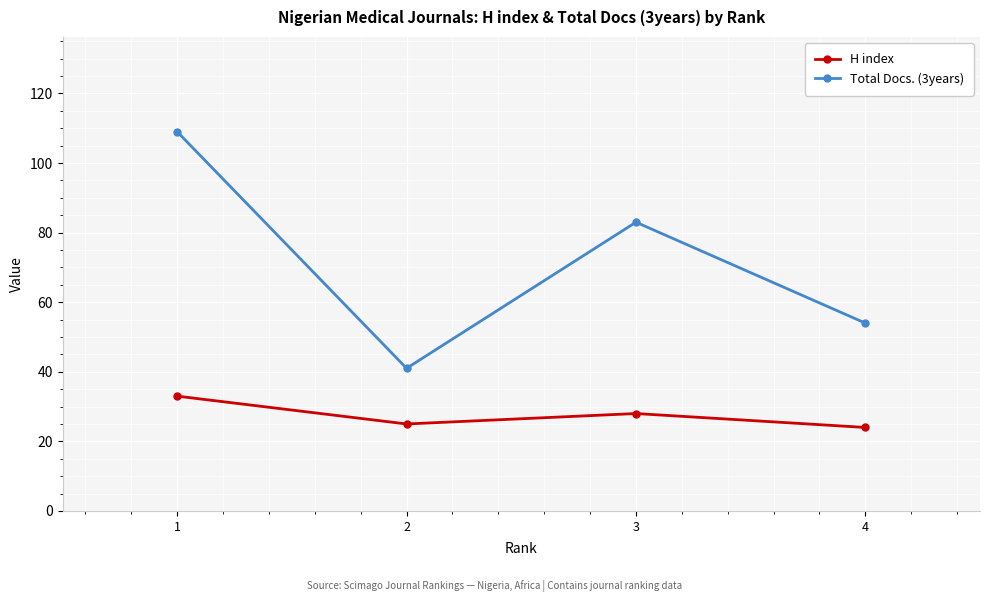

The Total Docs. (3years) series shows 34 at 1. True or false?

False